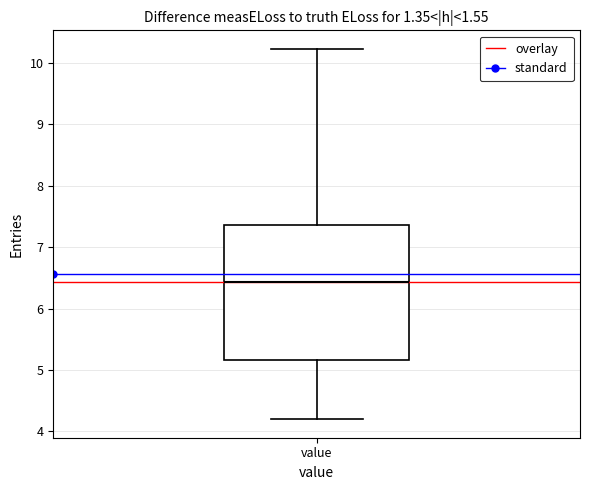

Where does the upper whisker of the box for value end on the y-axis? The values are not printed on the chart, so give them approximately, as read against the axis.

10.2